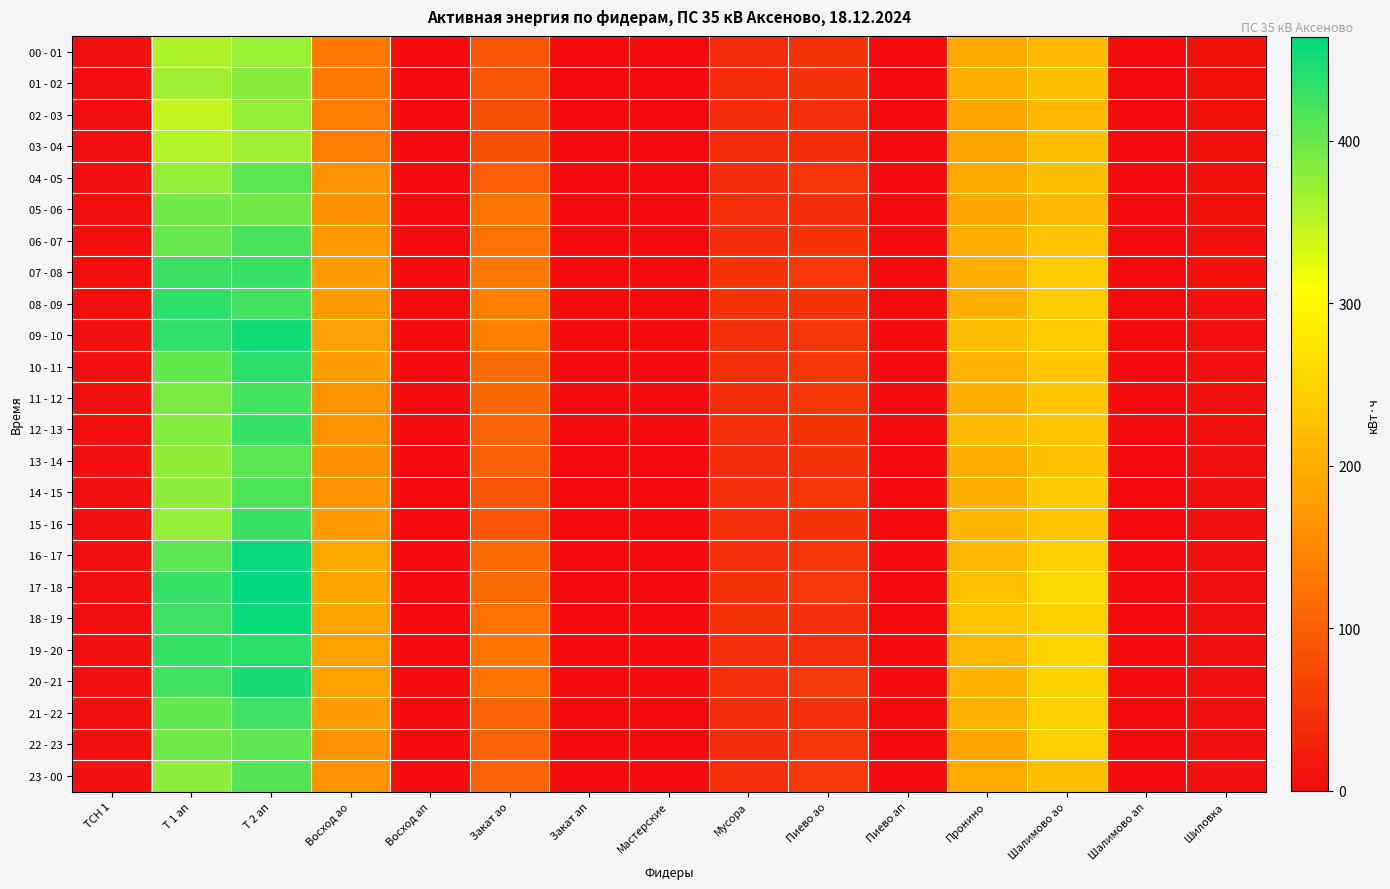

What is the total value across all series at Пиево ао?

1156.0